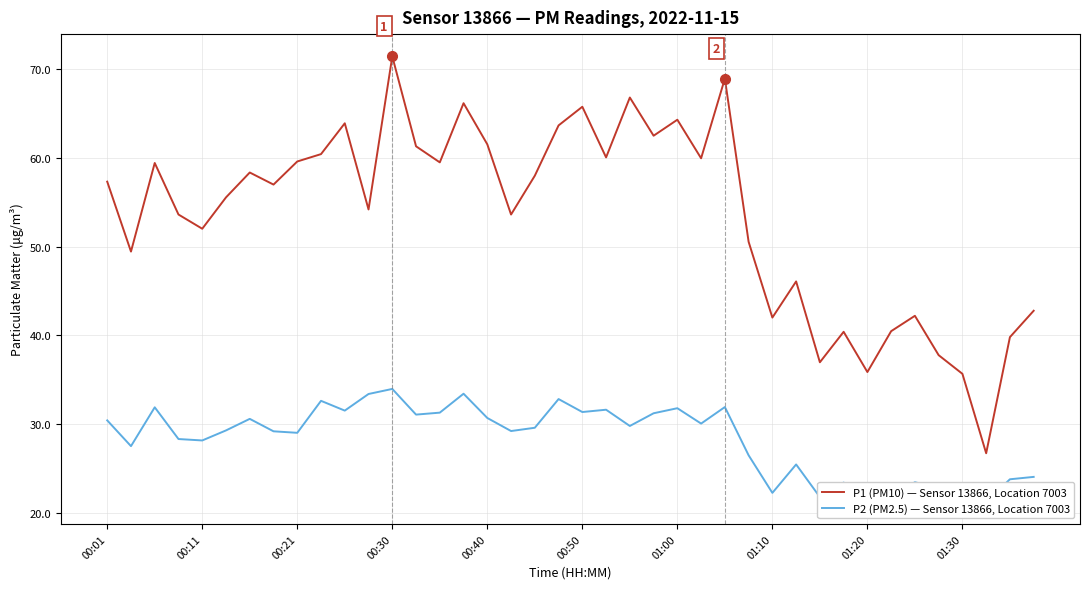

What is the sum of all P2 (PM2.5) — Sensor 13866, Location 7003 values?

1132.9